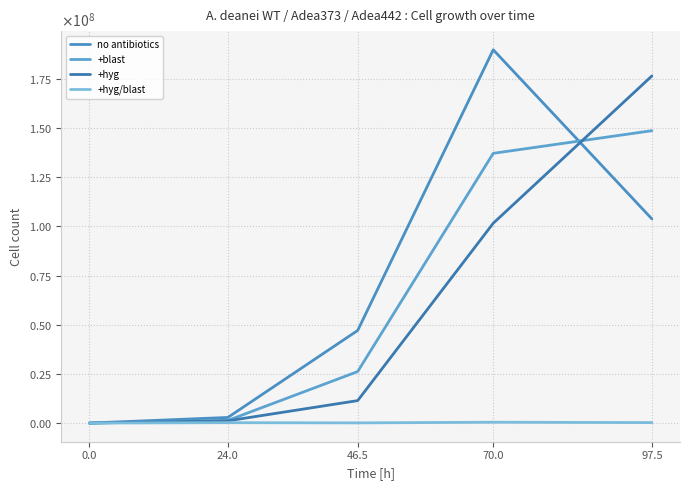

Rank the series by their maximum value, from lowest to highest.

+hyg/blast, +blast, +hyg, no antibiotics